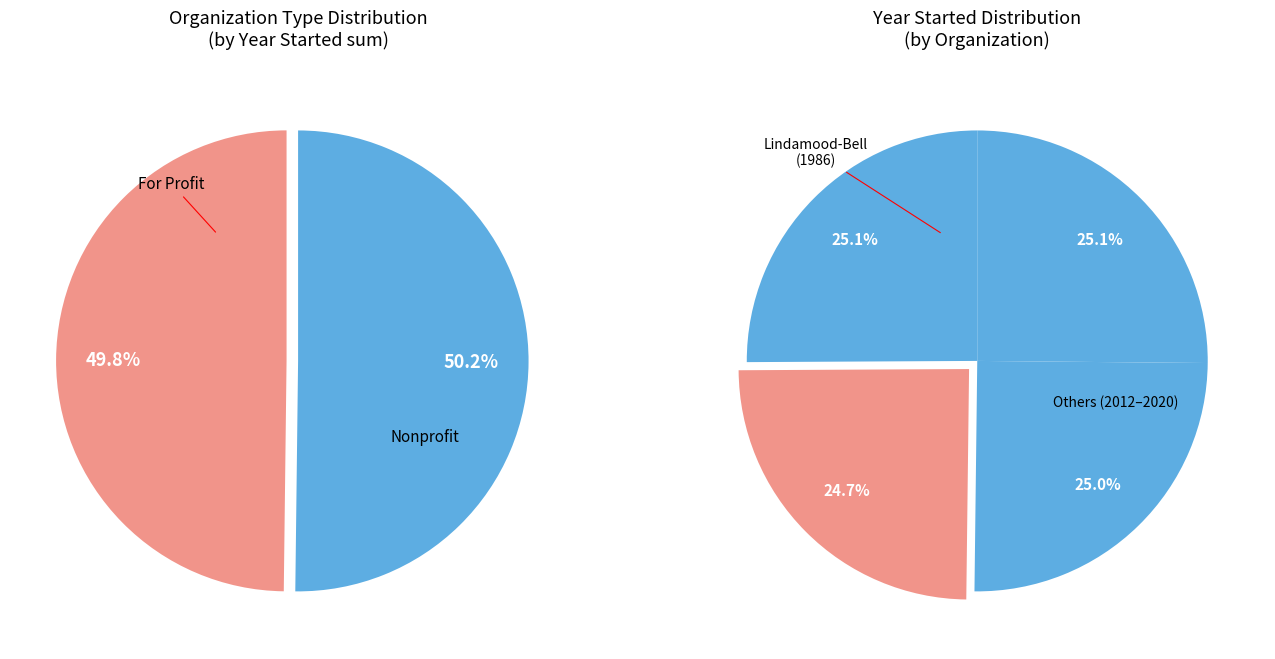

How much of the chart is everything except Knack?

74.9%